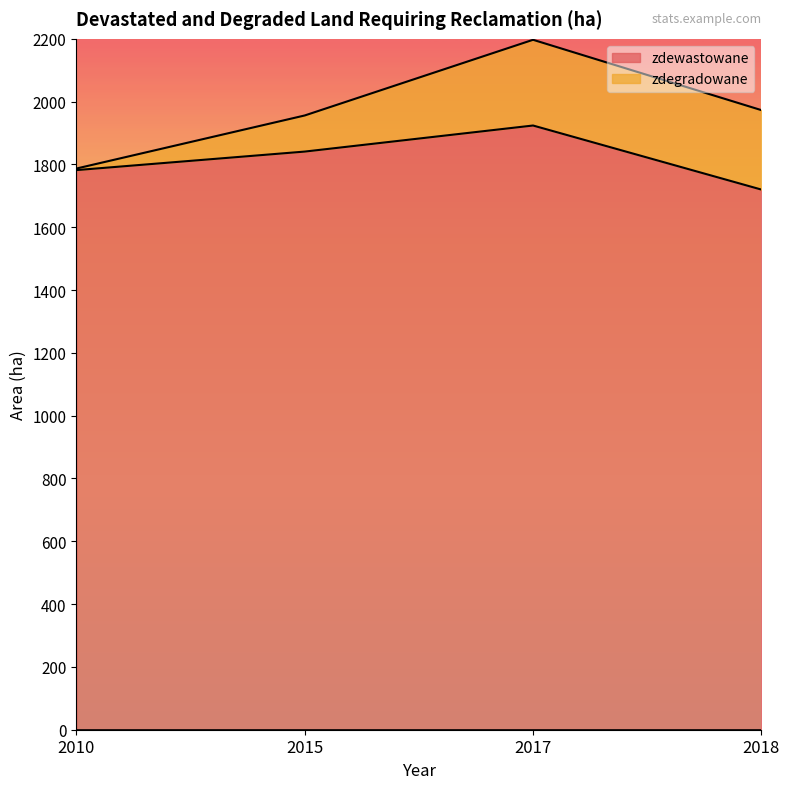

Is it true that the value at 2010 is 2411?

False